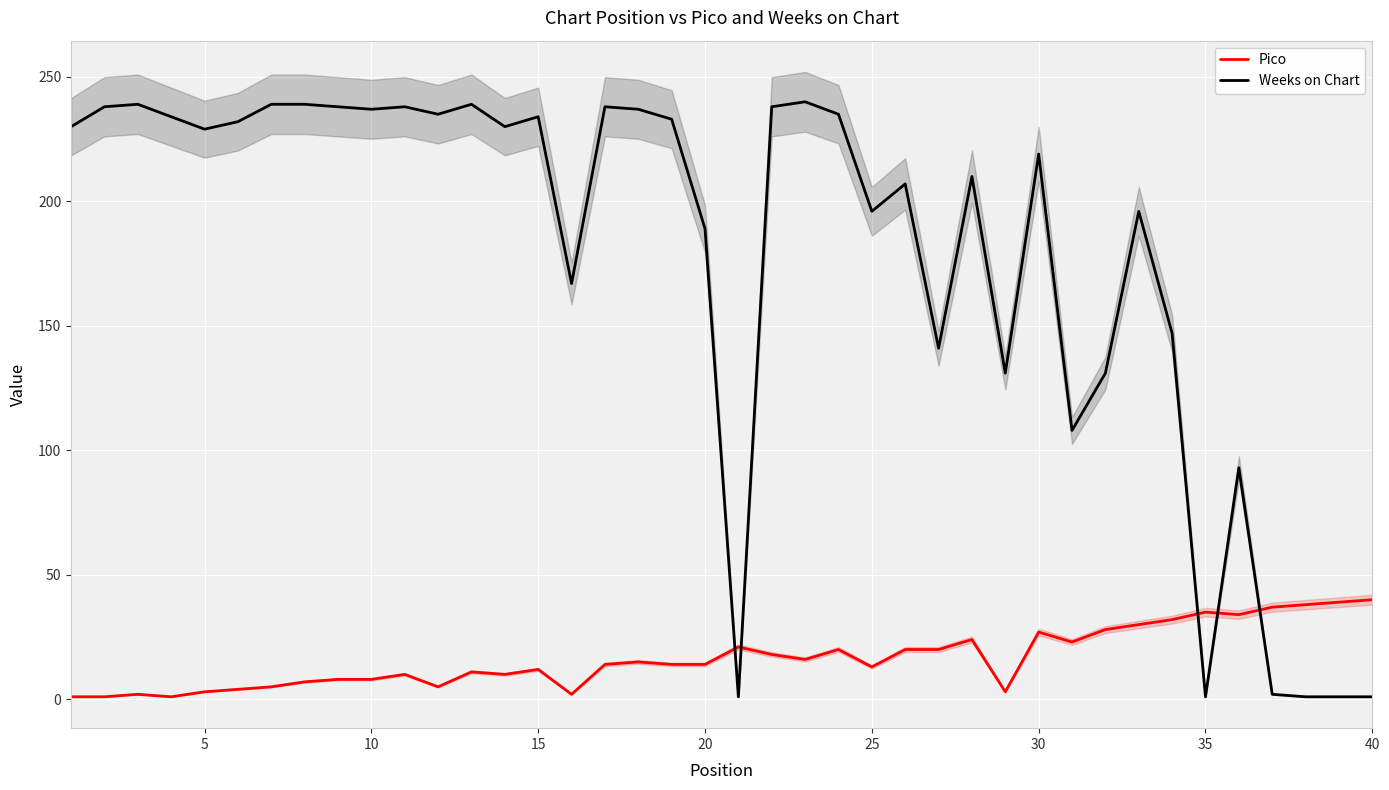

True or false: Pico and Weeks on Chart cross at least once.

True